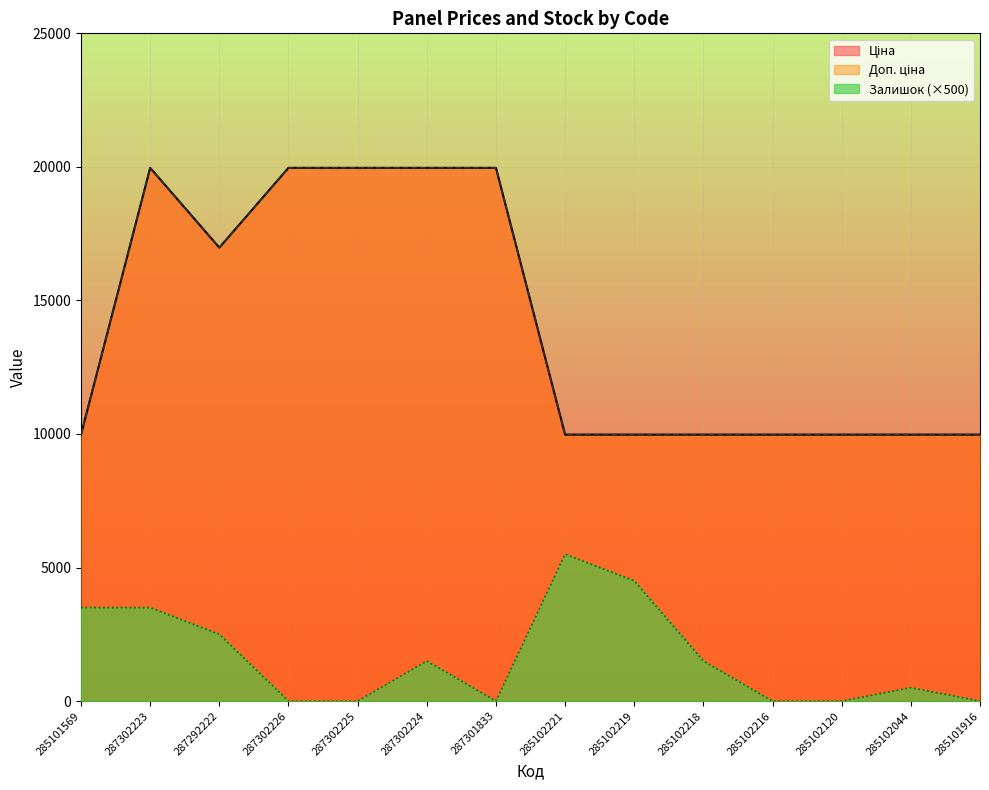

True or false: Ціна has a value of 11560.4 at 287292222.

False